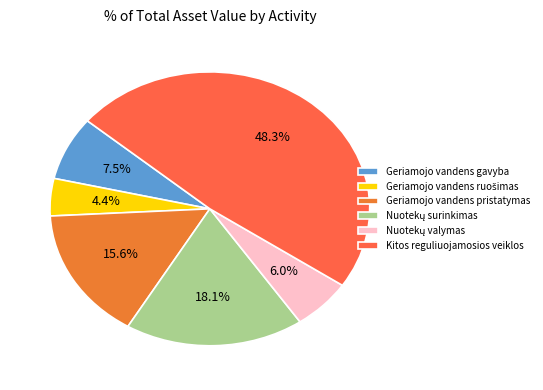

What is the change in value from Geriamojo vandens pristatymas to Nuotekų valymas?

-690.7